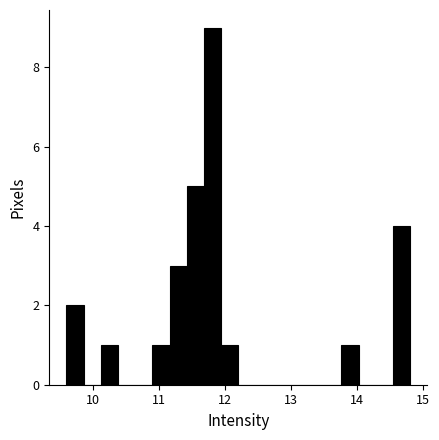

Read against the x-axis, roughly where is the centre of the tallest bar?

11.8